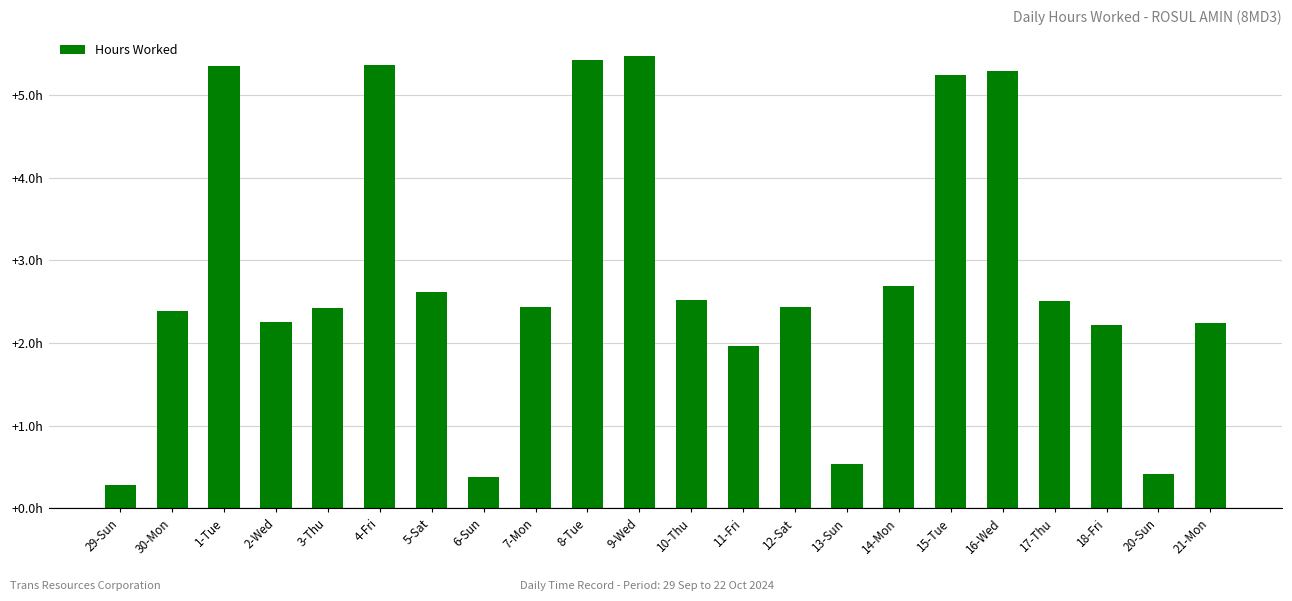

What is the minimum value shown in the chart?

0.3